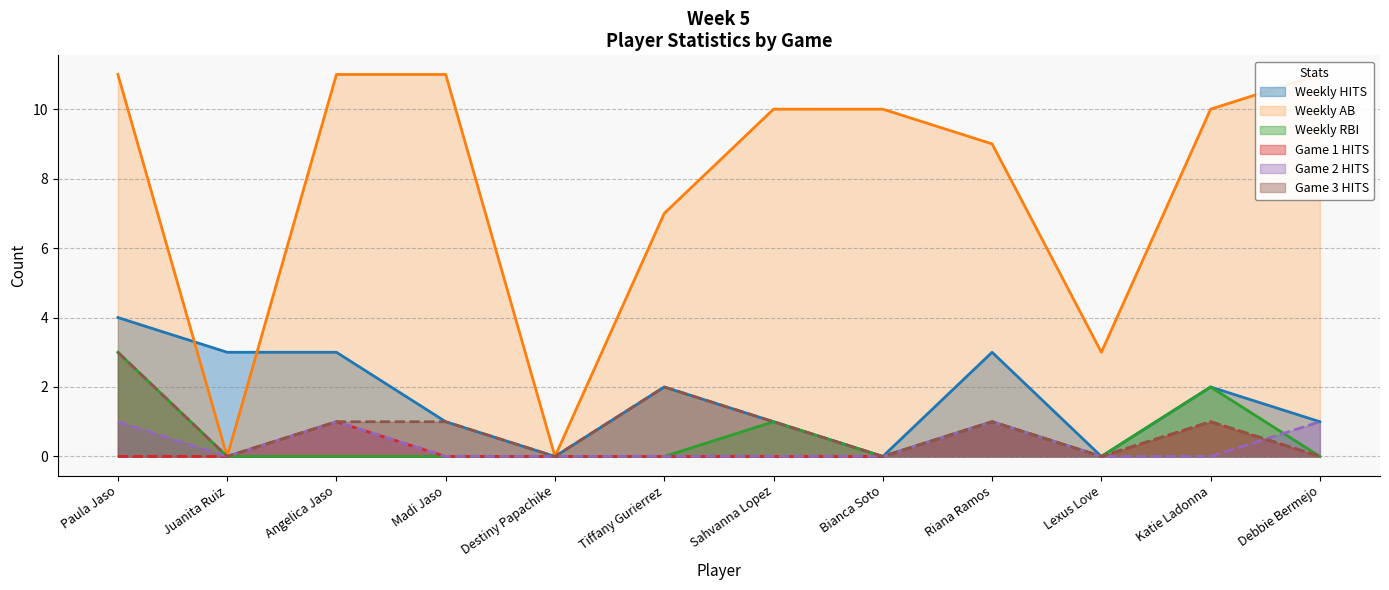

Which series ends up on top after the final intersection of RBI and HITS_G2?

HITS_G2